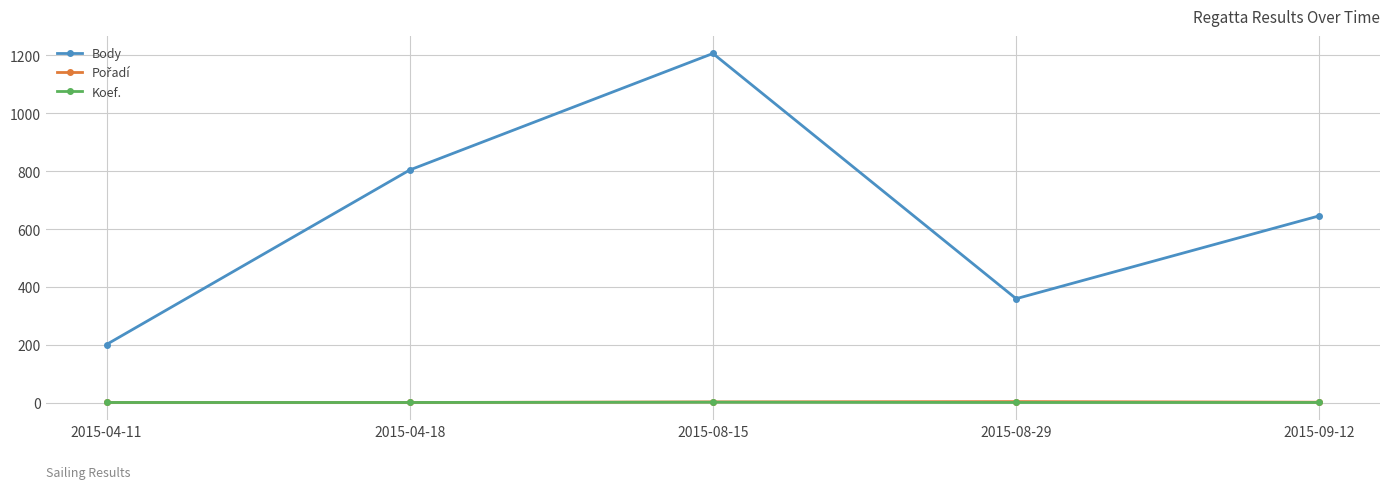

At how many categories does at least one series exceed 98?

5